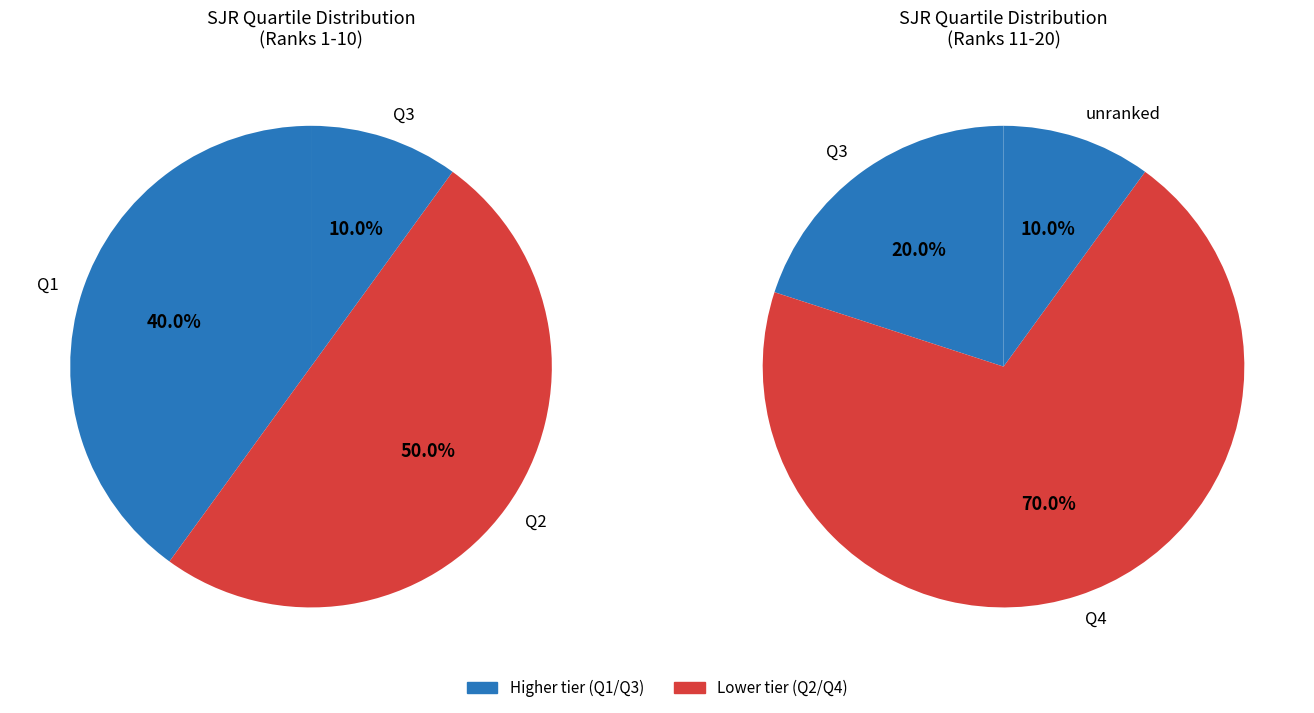

What is the largest slice in the pie chart?

Q4